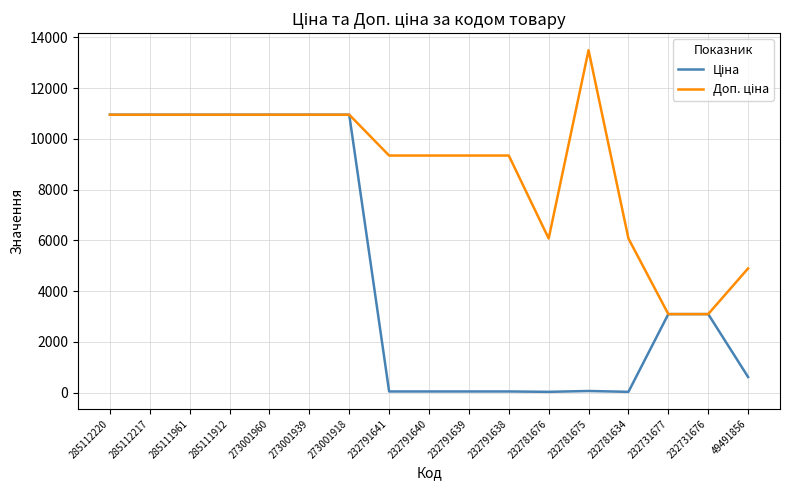

Which category has the highest value across all series?

232781675